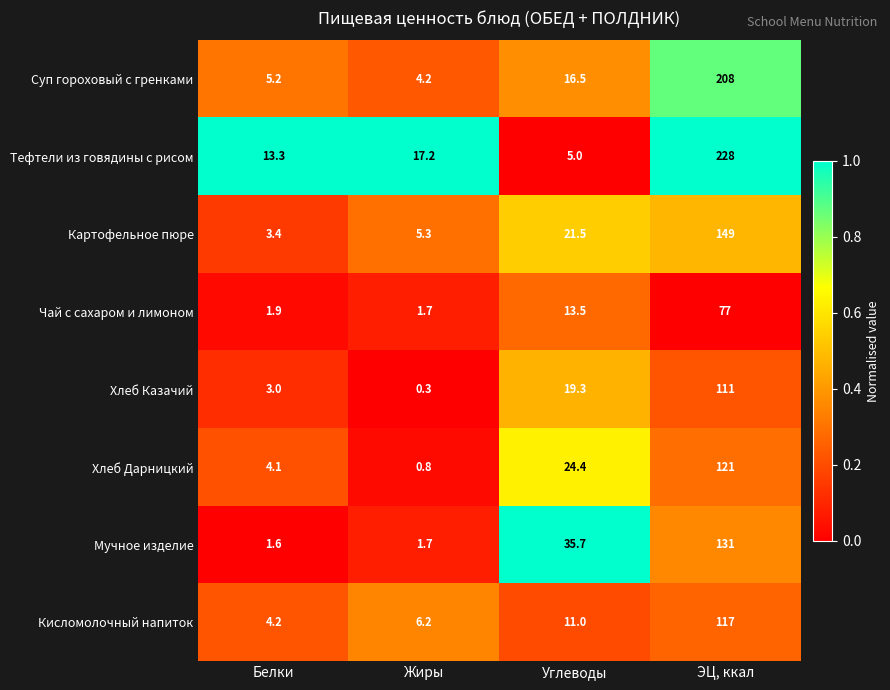

Which series has the largest total across all categories?

Тефтели из говядины с рисом